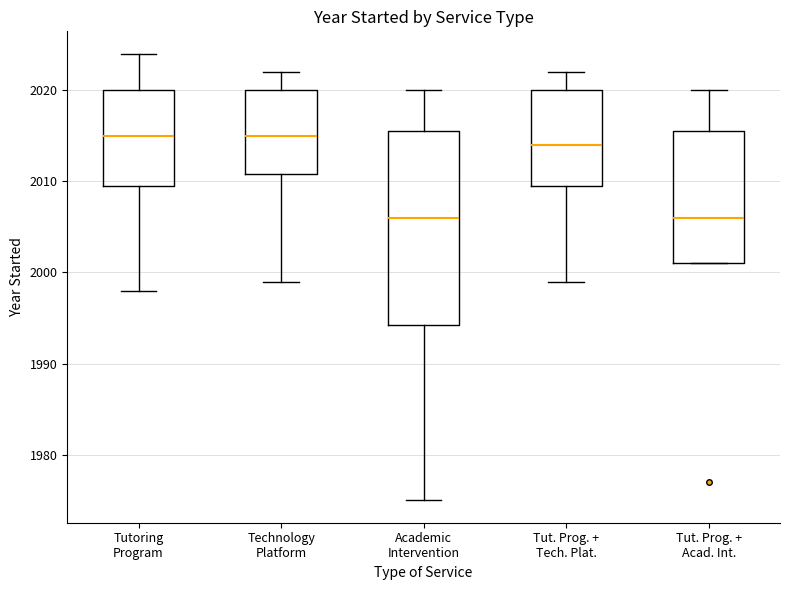

Which box is the tallest, from its lower edge to its upper edge?

Academic Intervention